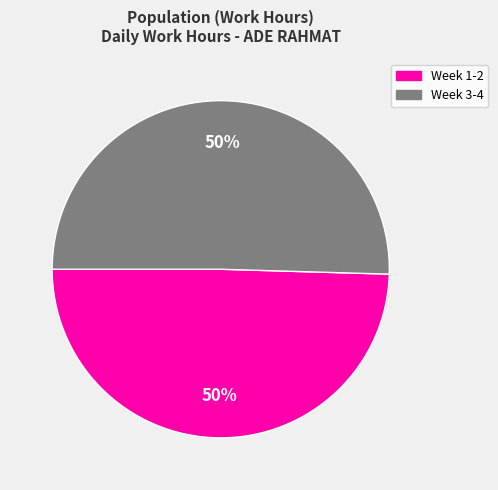

How many segments does this pie chart have?

2